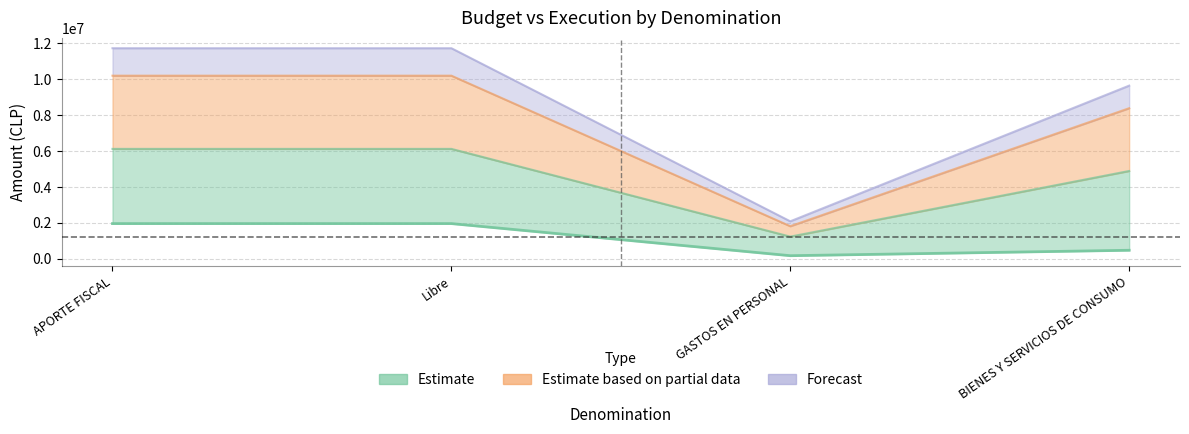

Reading left to right, extract all data points from this chart.

Presupuesto Inicial: APORTE FISCAL=6122937	Libre=6122937	GASTOS EN PERSONAL=1232335	BIENES Y SERVICIOS DE CONSUMO=4890602
Presupuesto Vigente: APORTE FISCAL=10203315	Libre=10203315	GASTOS EN PERSONAL=1813759	BIENES Y SERVICIOS DE CONSUMO=8389556
Ejecucion Acumulada al AGOSTO: APORTE FISCAL=1959524	Libre=1959524	GASTOS EN PERSONAL=169989	BIENES Y SERVICIOS DE CONSUMO=472628